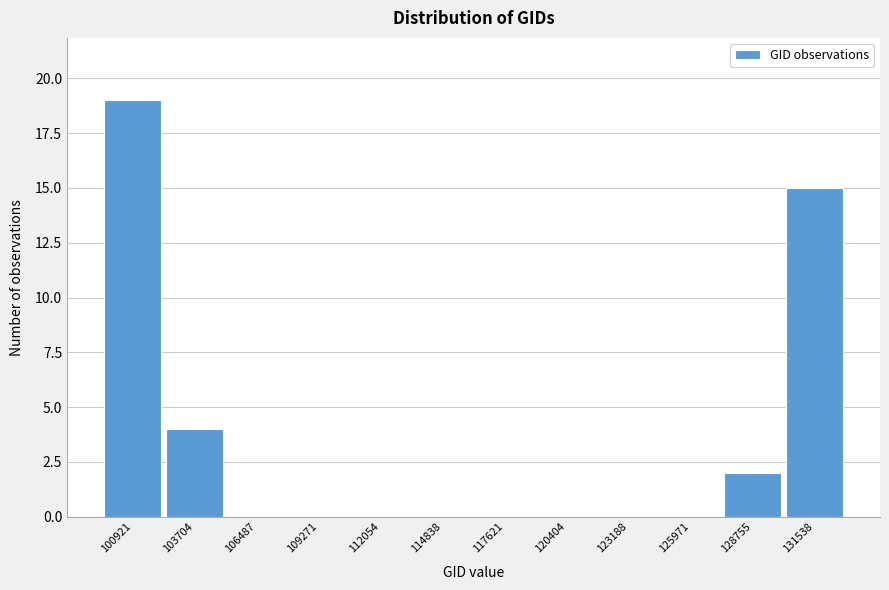

Reading left to right, list all the values displayed in this chart.

100921=19	103704=4	106487=0	109271=0	112054=0	114838=0	117621=0	120404=0	123188=0	125971=0	128755=2	131538=15